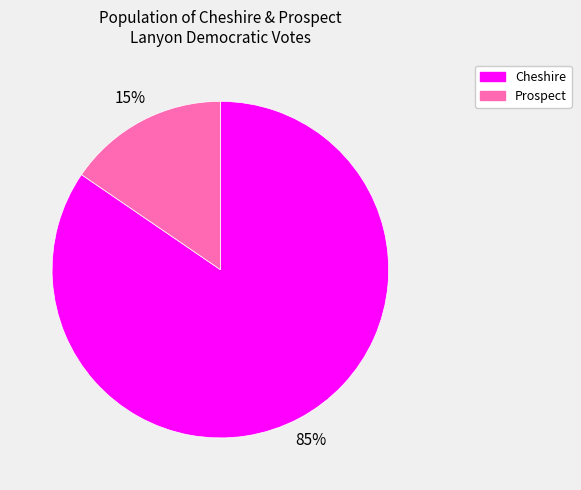

To the nearest percent, what is the average slice percentage?

50%